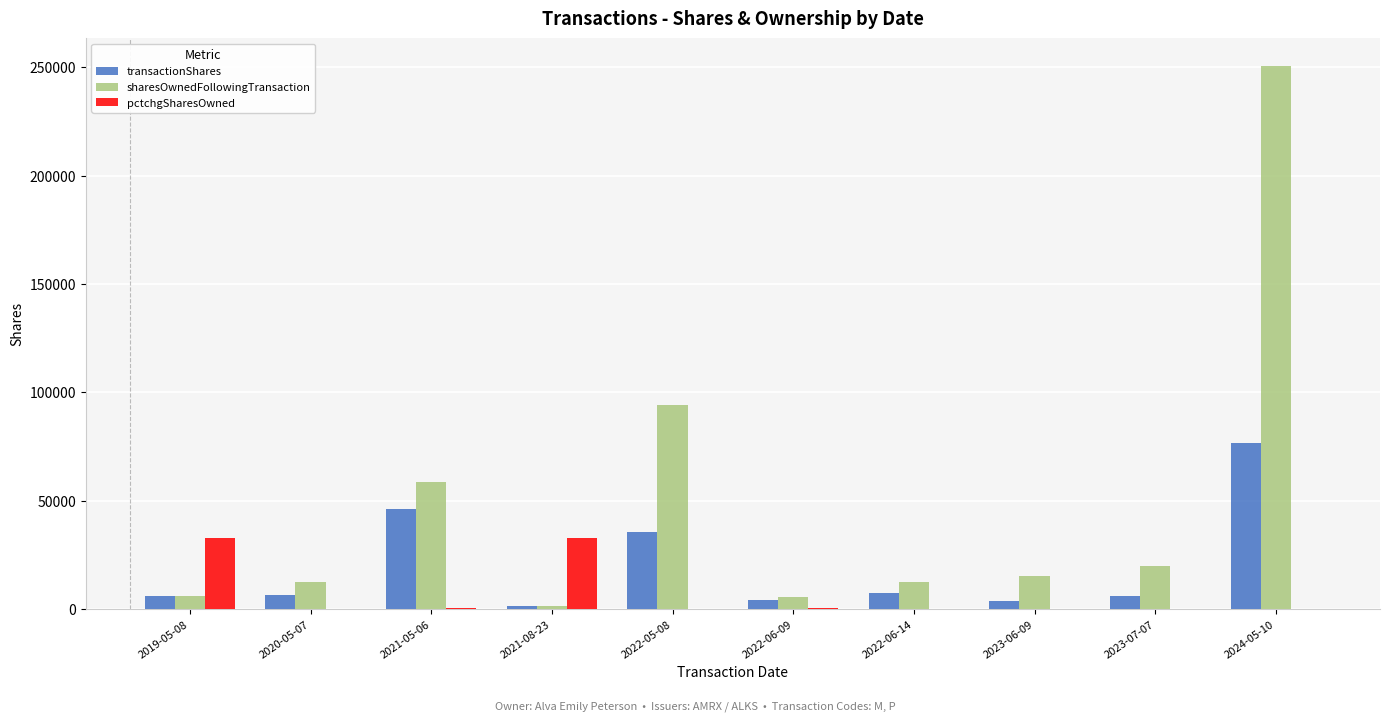

What is the sum of all transactionShares values?

193958